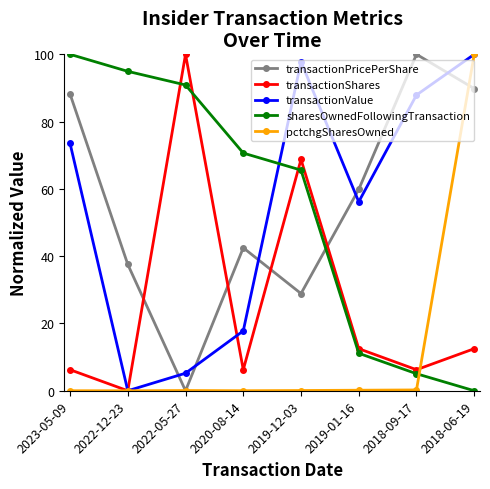

Which series ends up on top after the final intersection of sharesOwnedFollowingTransaction and transactionPricePerShare?

transactionPricePerShare